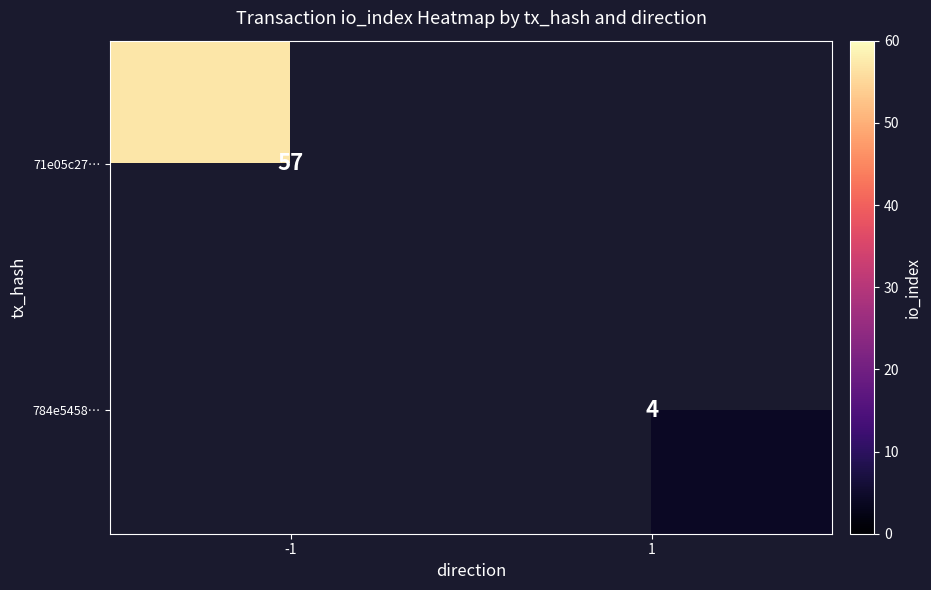

The value of 784e5458… at 1 is 6. True or false?

False